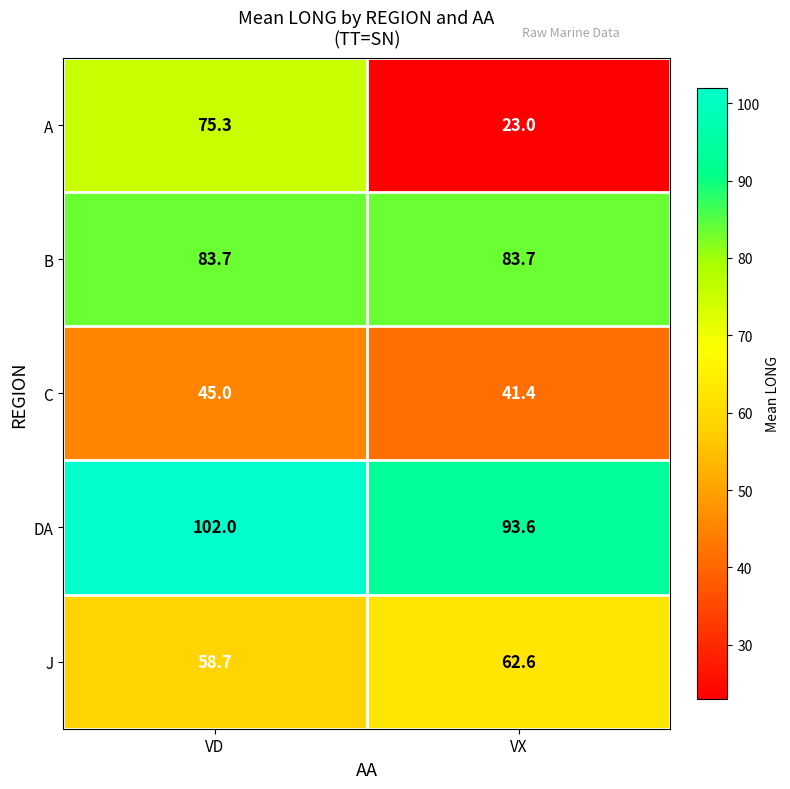

Which series has the largest total across all categories?

DA